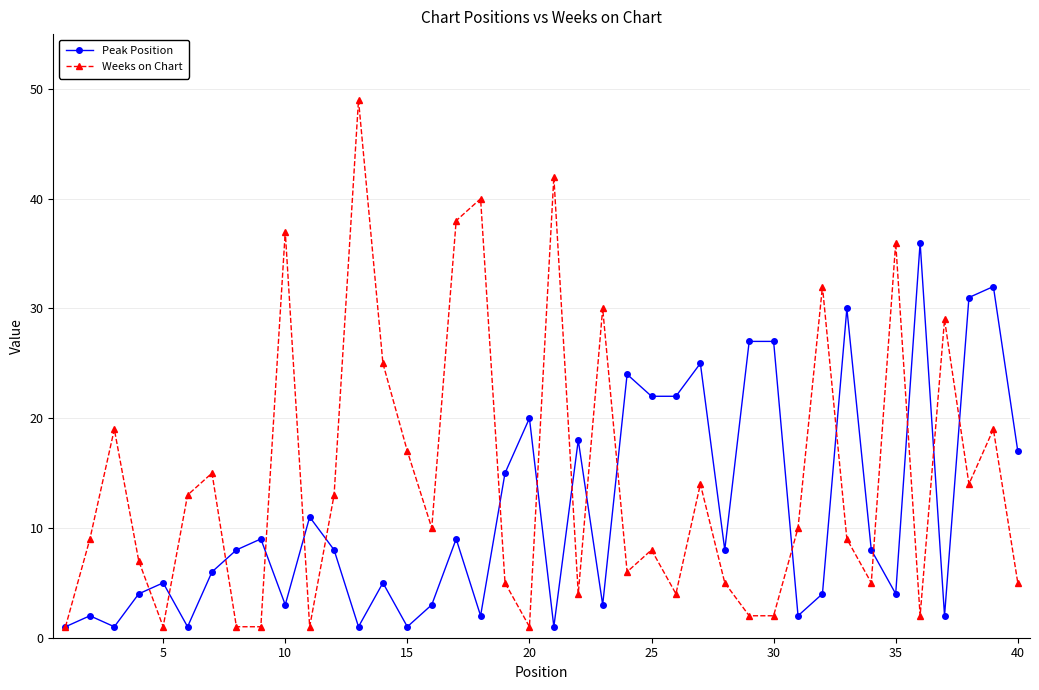

In Weeks on Chart, how many points are higher than both neighbors (excluding endpoints)?

13